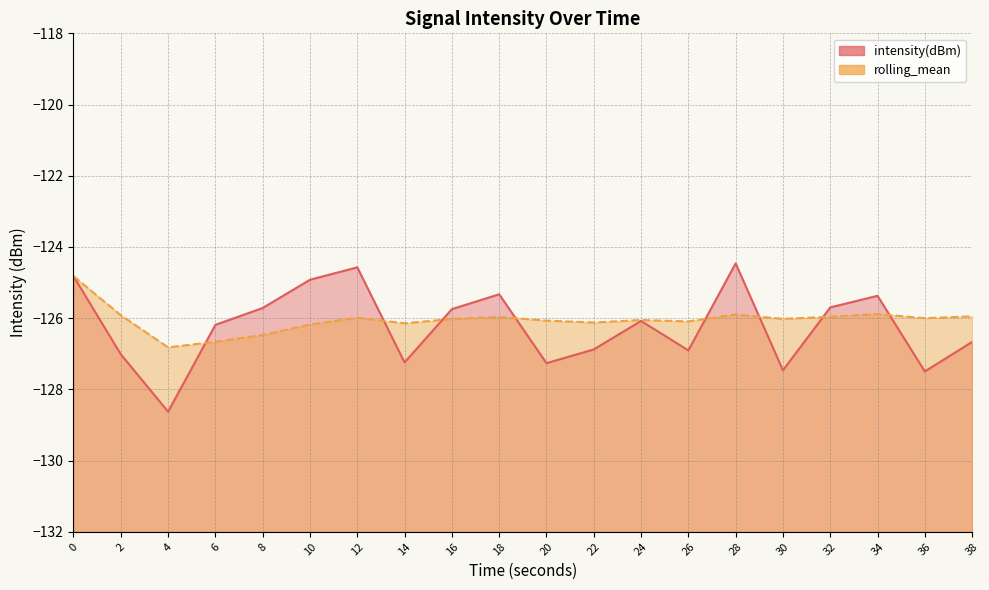

The value of rolling_mean at 14 is -126.1. True or false?

True